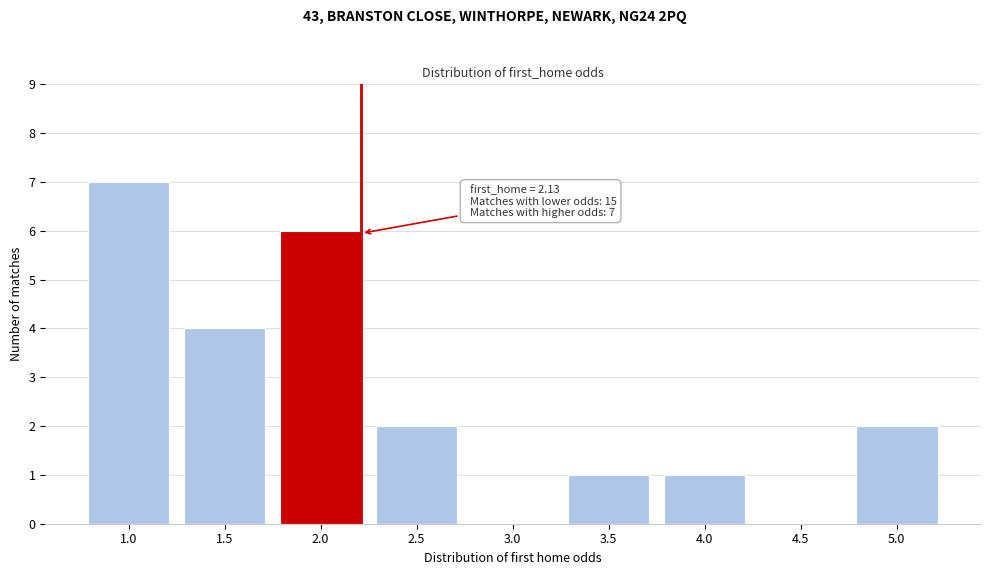

Reading left to right, what are all the values shown in this chart?

1.0=7	1.5=4	2.0=6	2.5=2	3.0=0	3.5=1	4.0=1	4.5=0	5.0=2